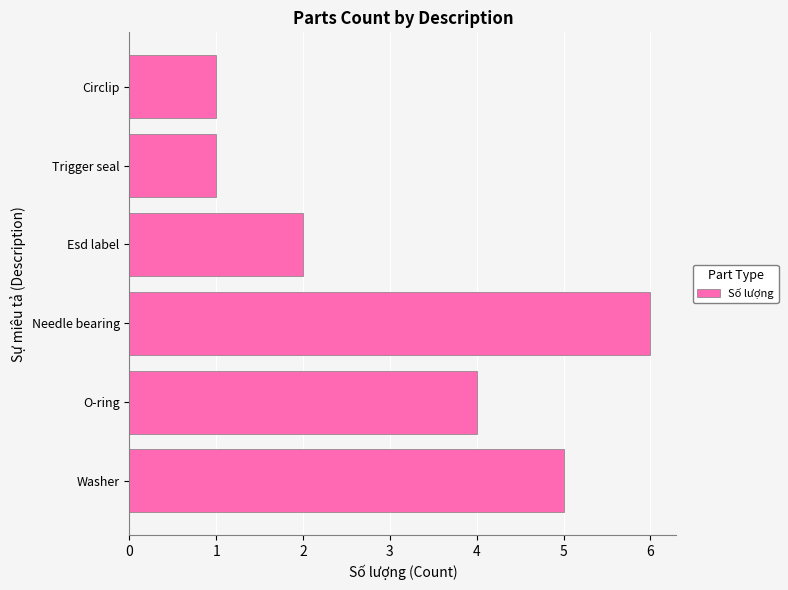

What is the greatest value displayed?

6